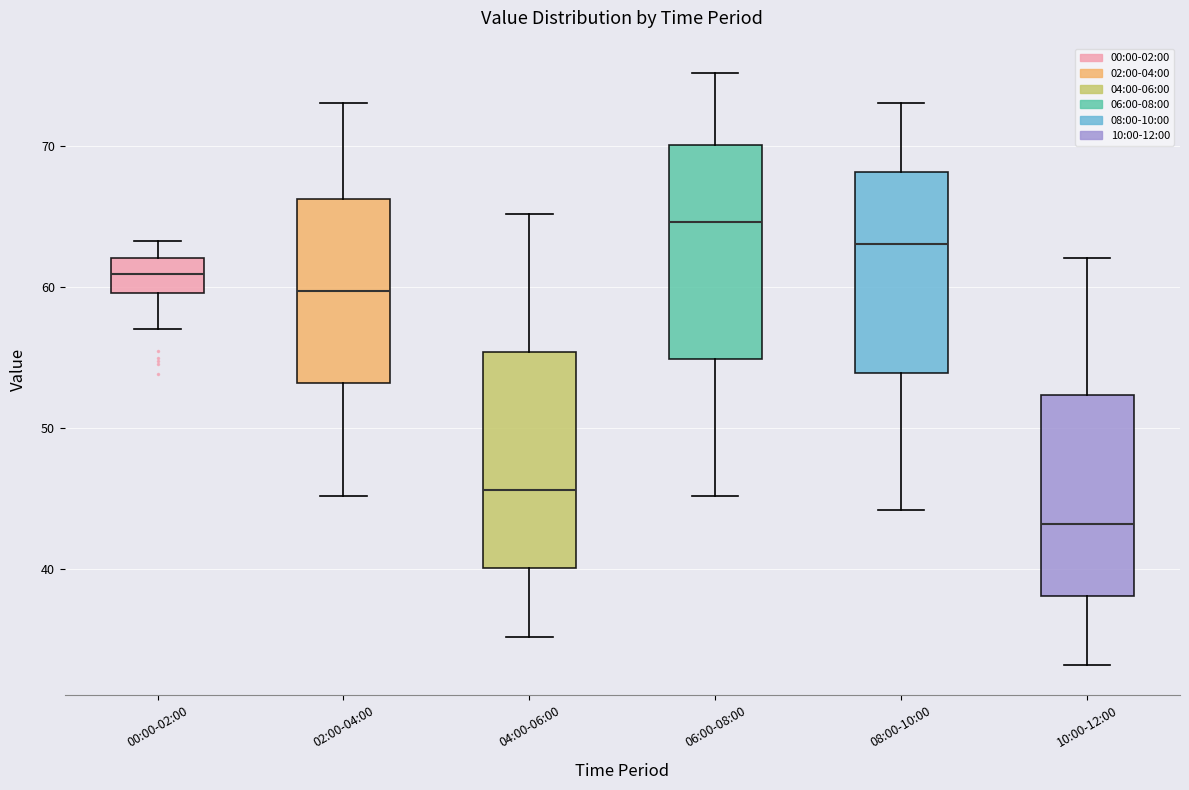

Reading left to right, read every box against the y-axis: the position of its median line, the range the box covers, and the ends of its whiskers. The values are not printed on the chart, so give them approximately, as read against the axis.

00:00-02:00: median 61, box 60 to 62, whiskers 57 to 63
02:00-04:00: median 60, box 53 to 66, whiskers 45 to 73
04:00-06:00: median 46, box 40 to 55, whiskers 35 to 65
06:00-08:00: median 65, box 55 to 70, whiskers 45 to 75
08:00-10:00: median 63, box 54 to 68, whiskers 44 to 73
10:00-12:00: median 43, box 38 to 52, whiskers 33 to 62